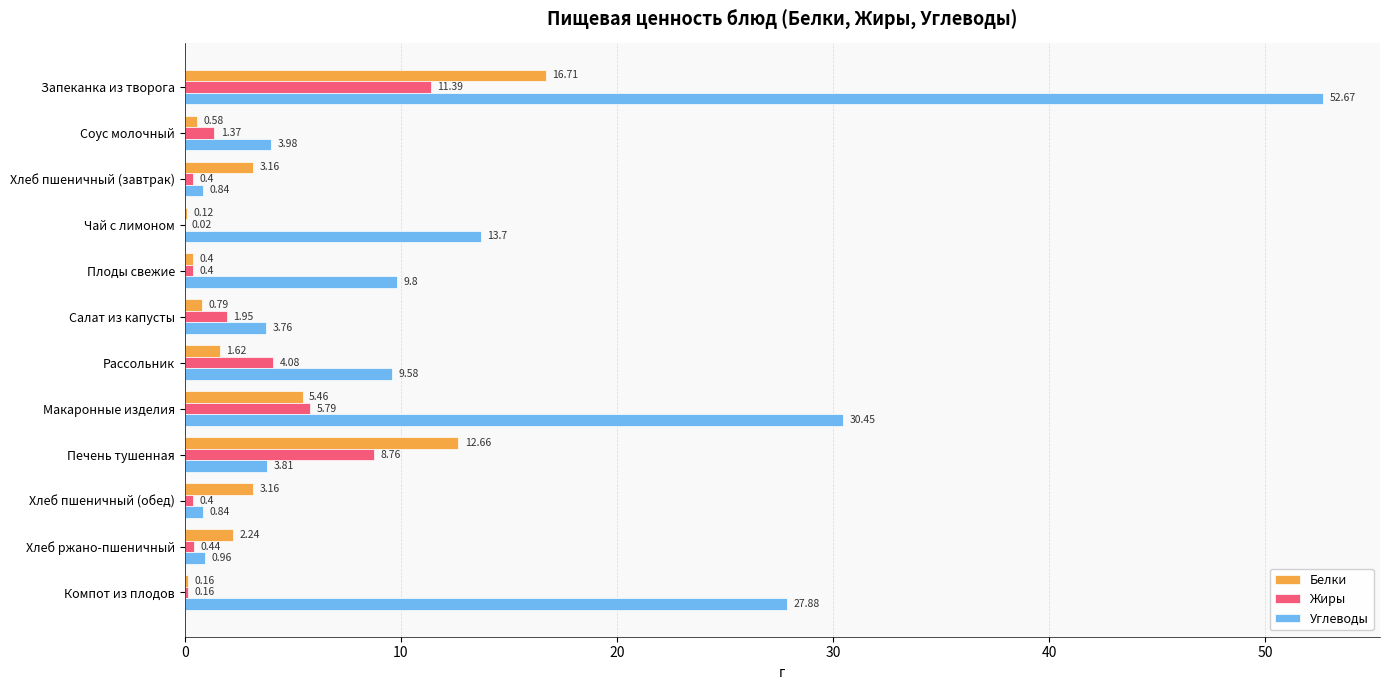

Where is Белки nearest to the value 8?

Макаронные изделия